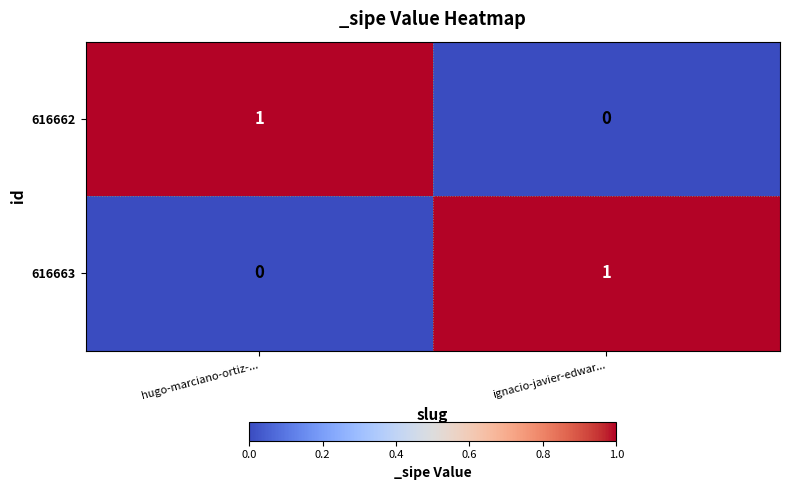

Reading left to right, what are all the values shown in this chart?

616662: hugo-marciano-ortiz-...=1	ignacio-javier-edwar...=0
616663: hugo-marciano-ortiz-...=0	ignacio-javier-edwar...=1